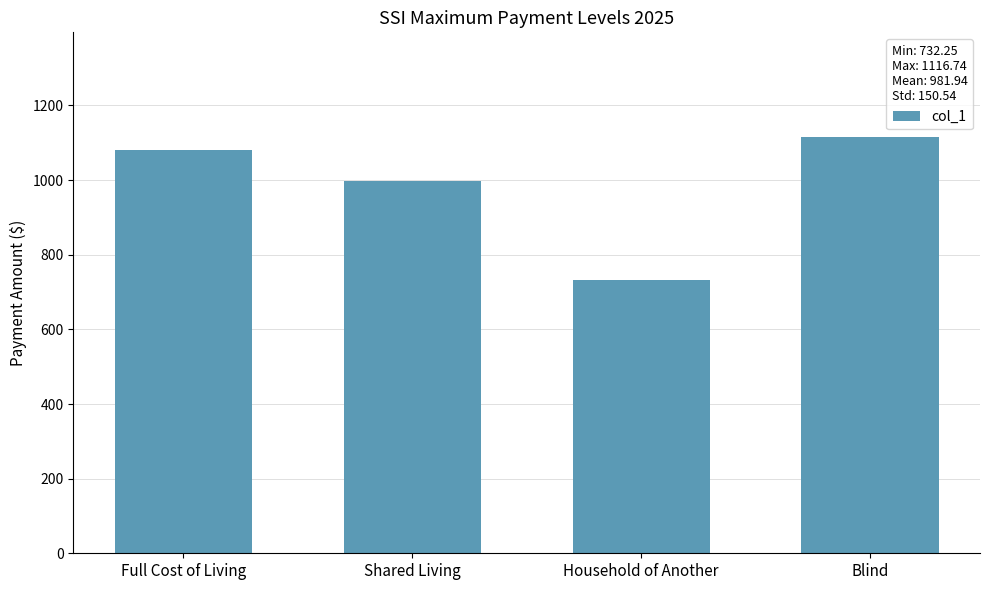

What is the label of the 4th bar from the left?

Blind